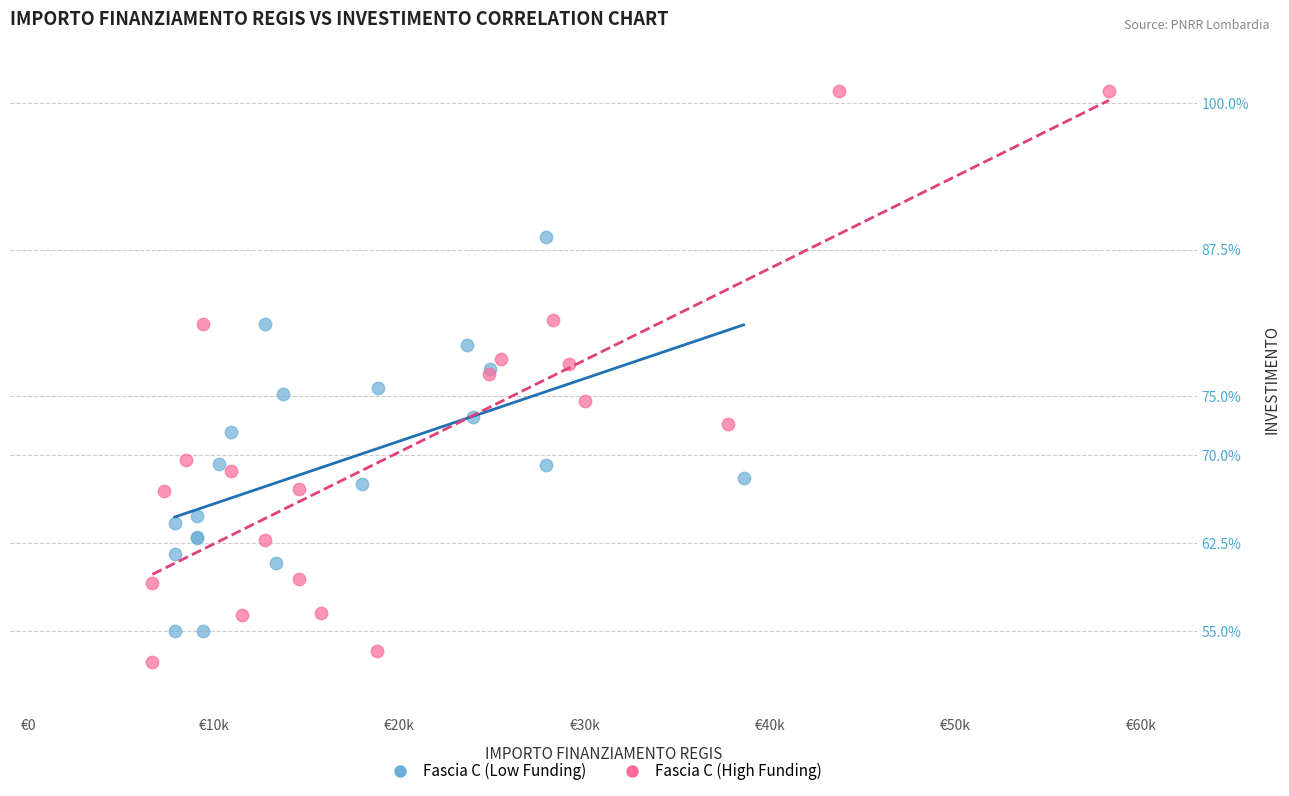

Which series has the largest Y range (max minus min)?

Fascia C (High Funding)